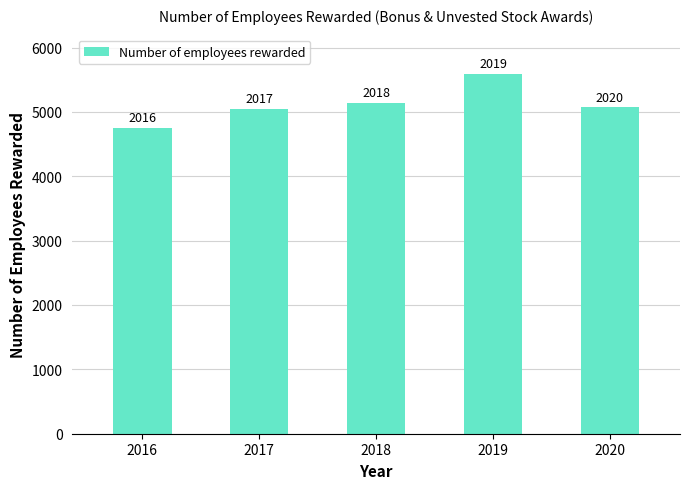

Approximately how many times larger is the value at 2016 compared to 2018?

0.9